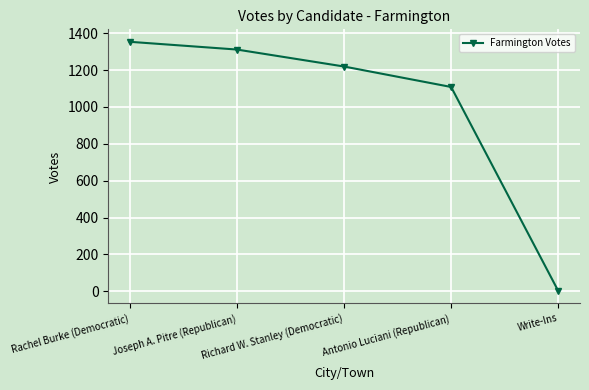

What is the difference between the second highest and minimum values?

1309